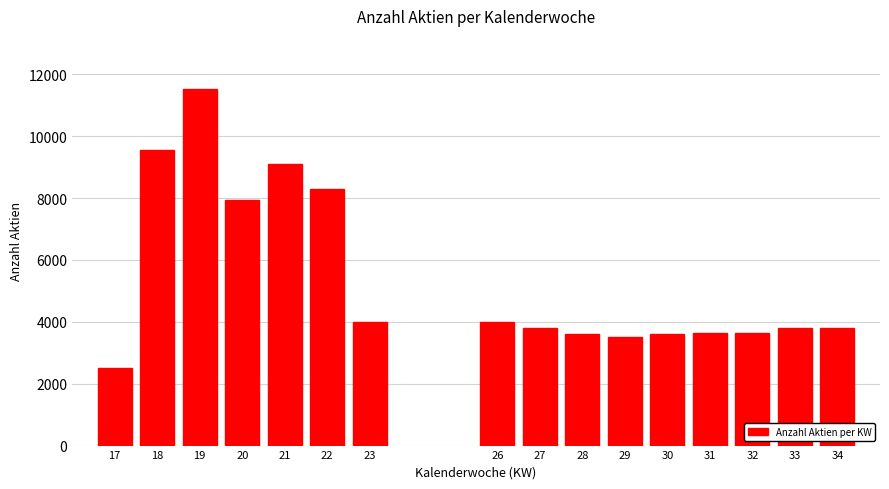

The value at 21 is 9100. True or false?

True